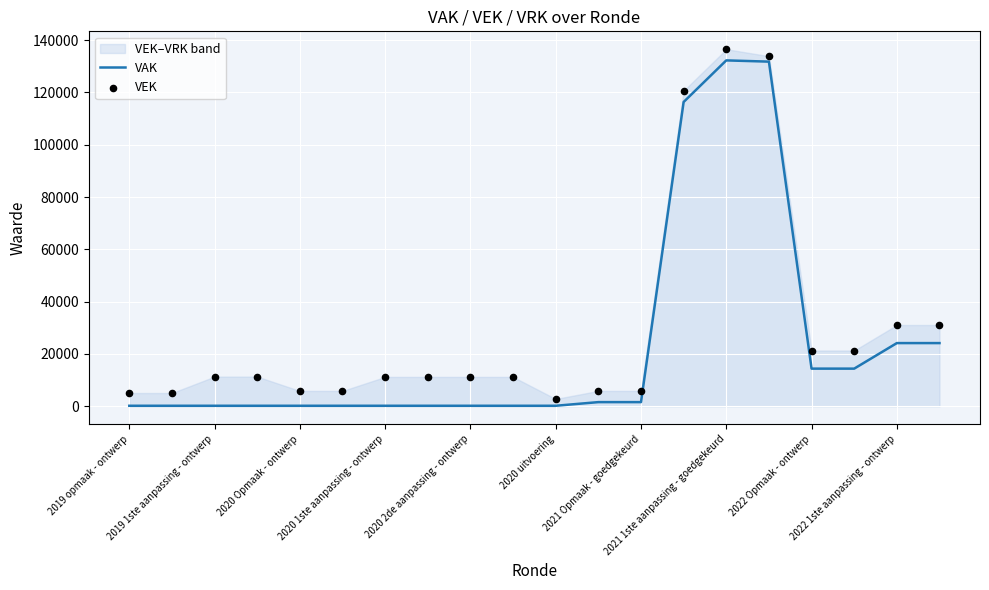

What is the highest value of the VAK series?

132224